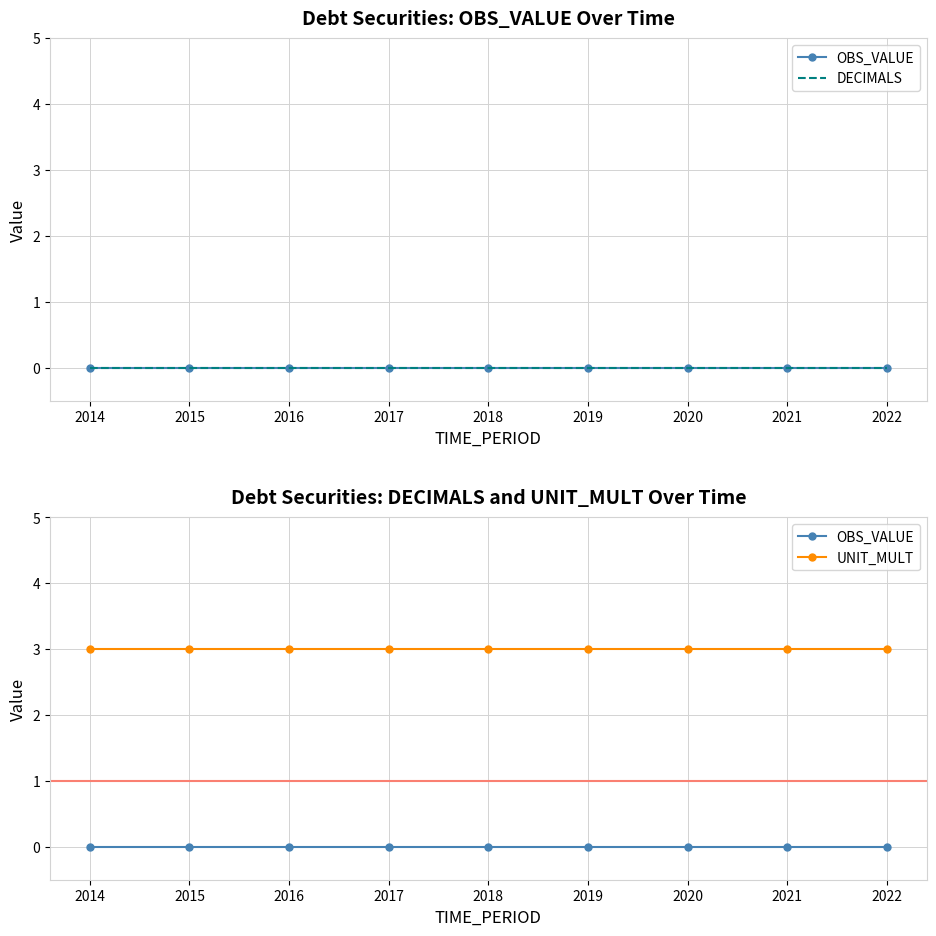

At how many categories does at least one series exceed 1?

9